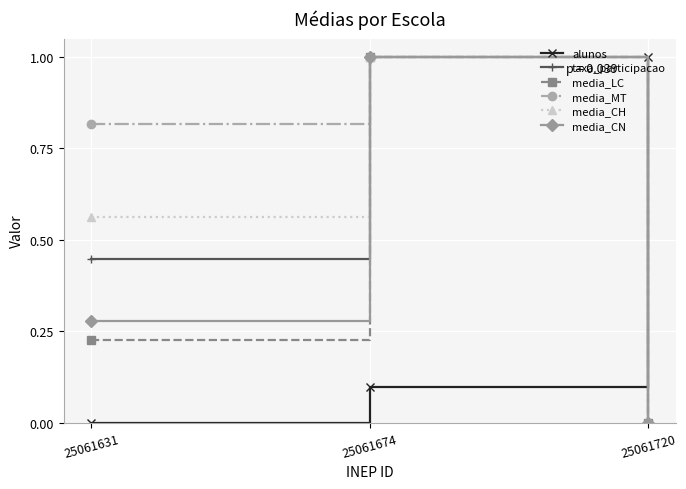

Which category has the lowest value in the media_LC series?

25061720